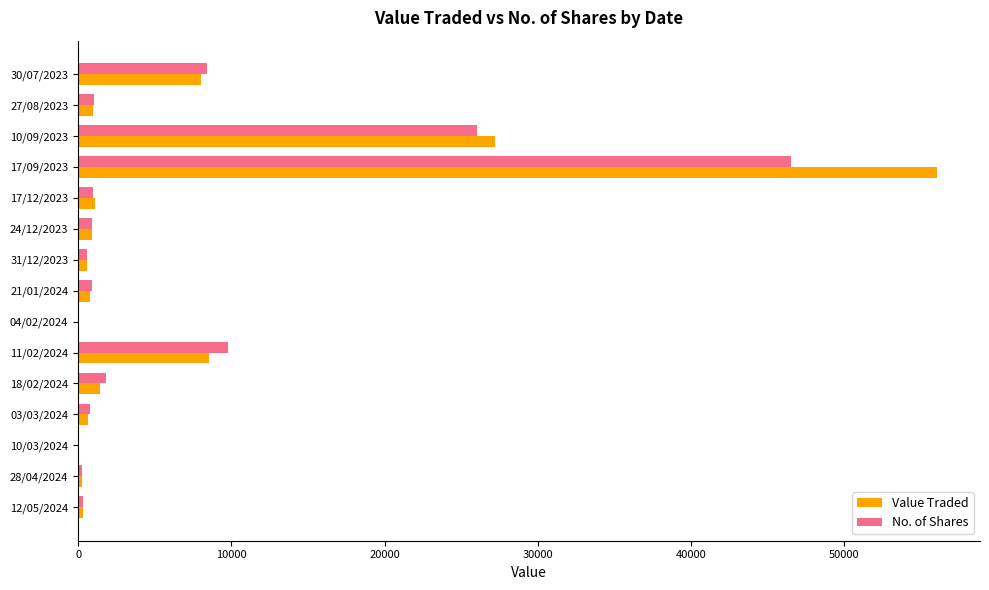

What are all the series names shown in the legend?

Value Traded, No. of Shares